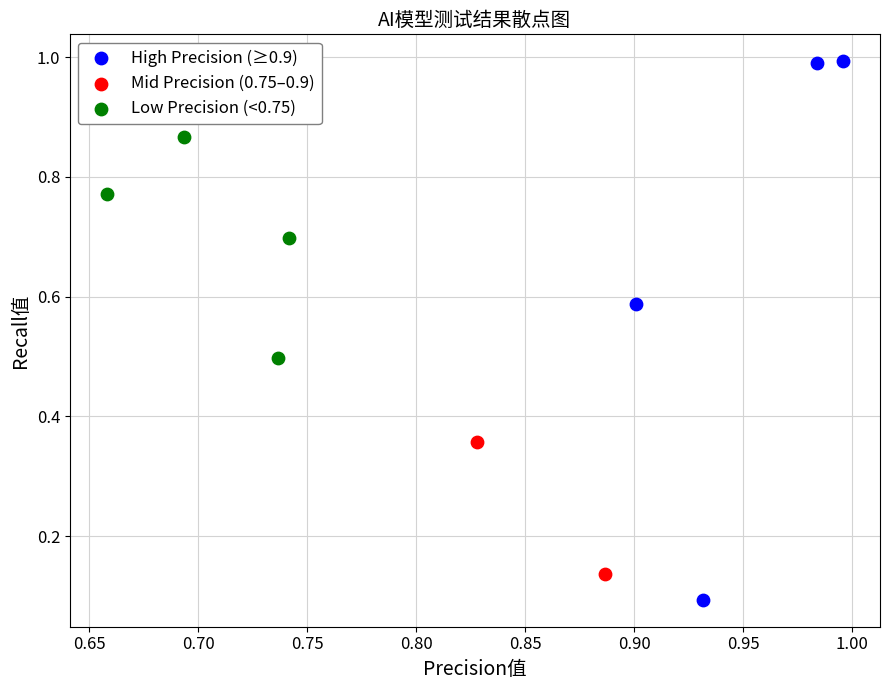

What are all the series names shown in the legend?

High Precision (≥0.9), Mid Precision (0.75–0.9), Low Precision (<0.75)